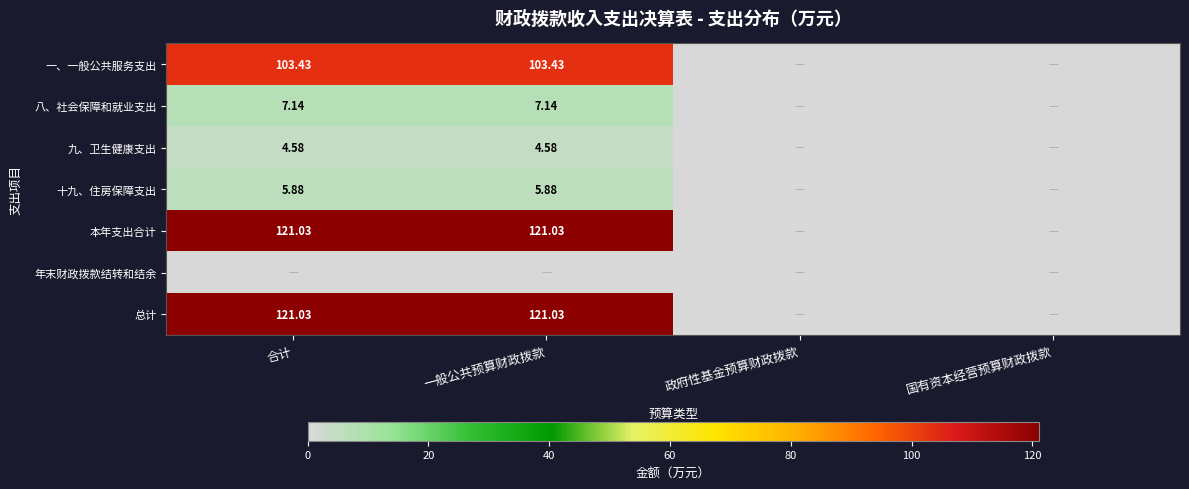

What is the total value across all series at 合计?

363.1